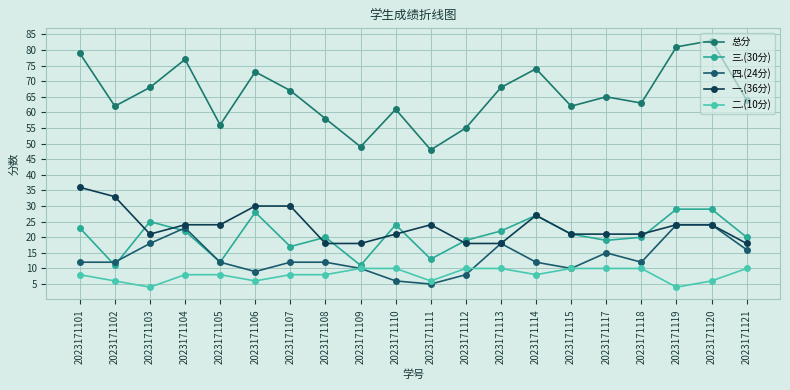

Is it true that 三.(30分) equals 29 at 2023171120?

True